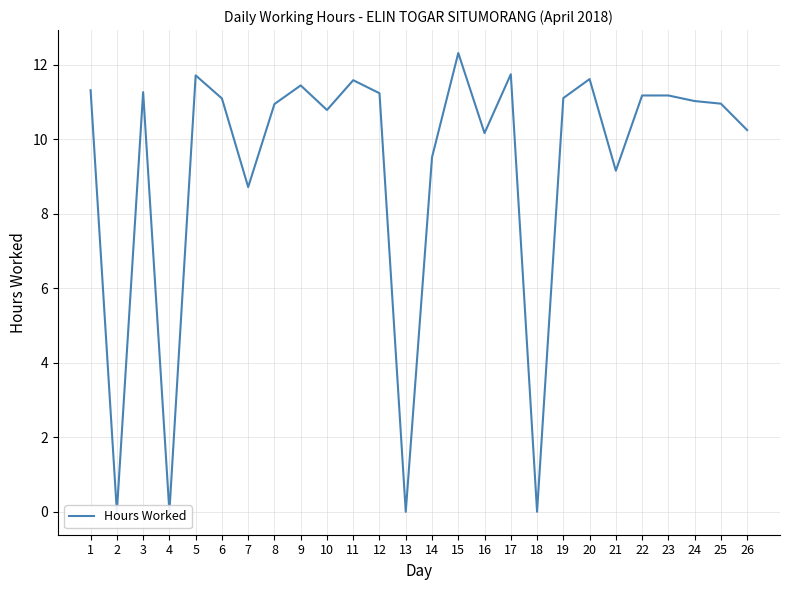

List the labels in order of value, smallest first.

2, 4, 13, 18, 7, 21, 14, 16, 26, 10, 8, 25, 24, 6, 19, 22, 23, 12, 3, 1, 9, 11, 20, 5, 17, 15